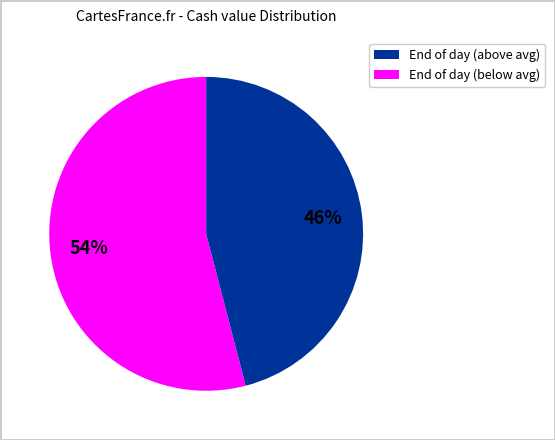

Is there any slice that represents more than half of the pie?

Yes